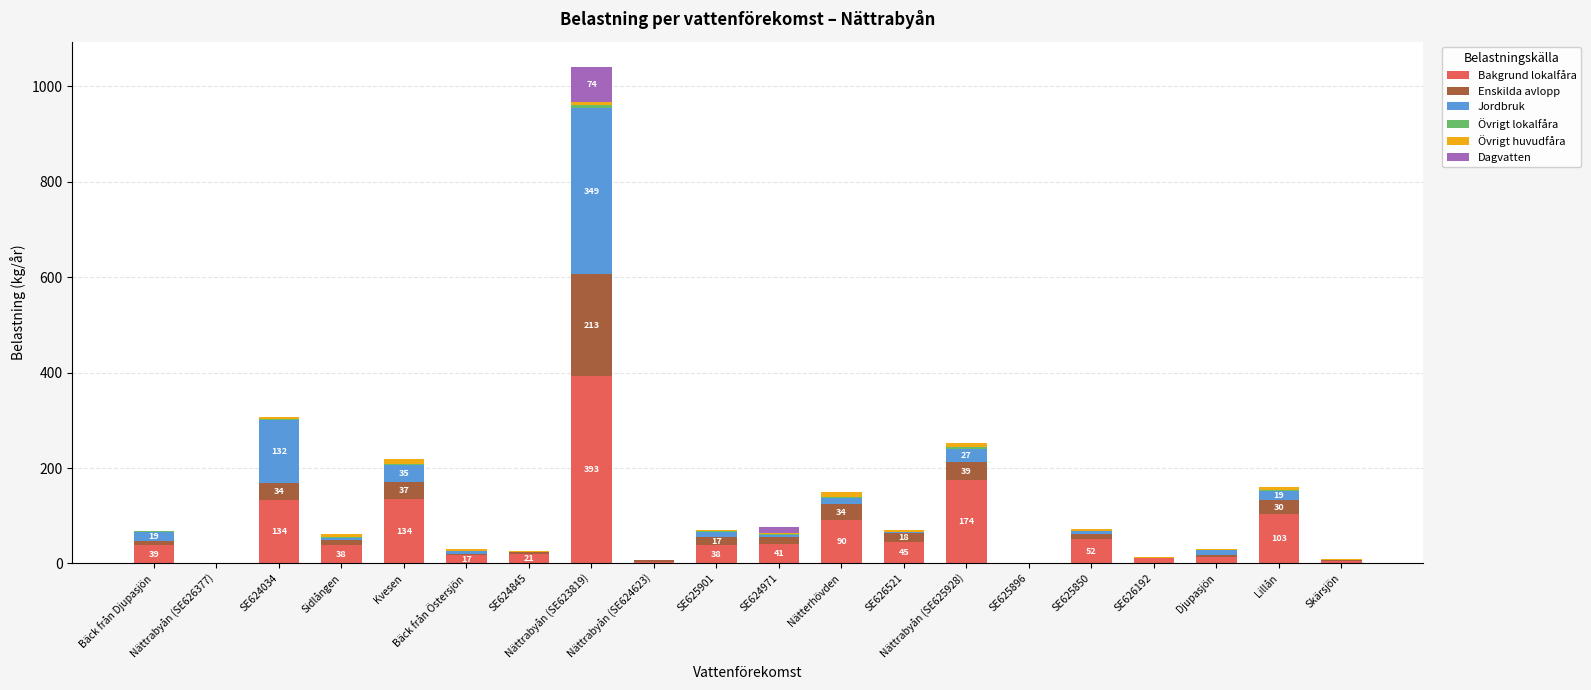

The Bakgrund lokalfåra series shows 40.8 at SE624971. True or false?

True